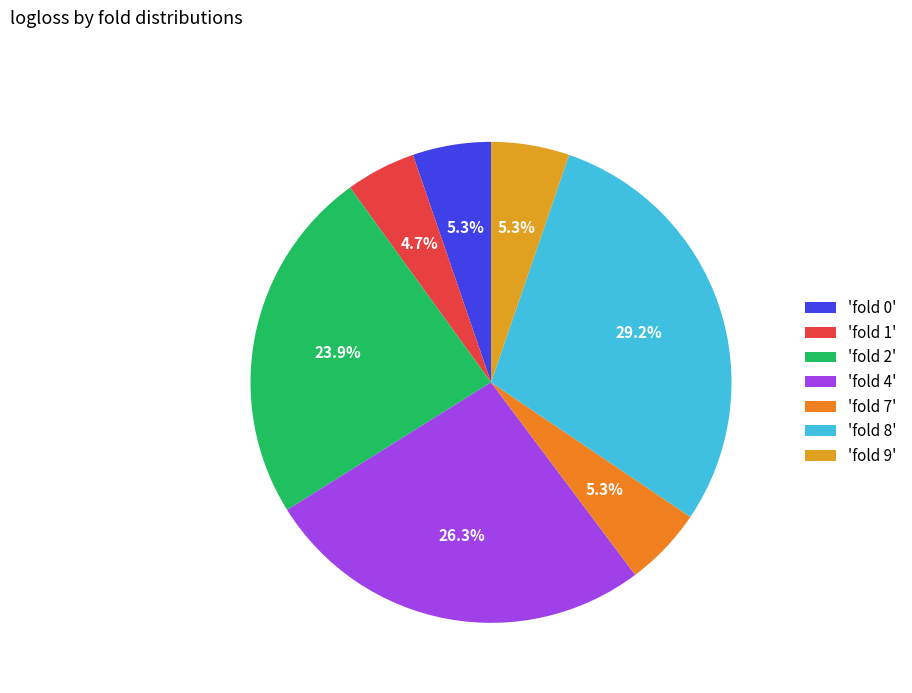

Count the number of slices in the pie.

7